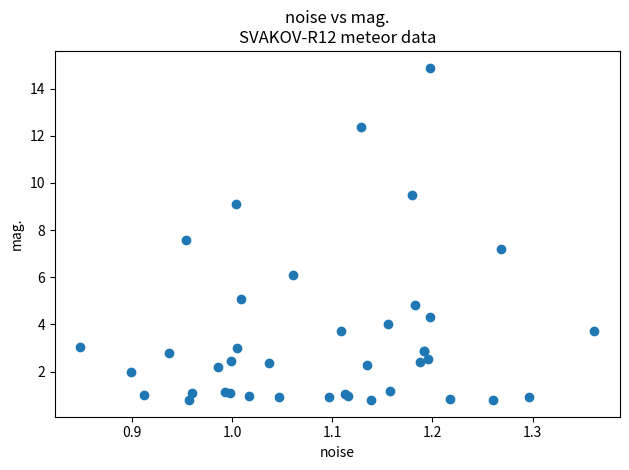

What Y value in the scatter plot is closest to 7?

7.2